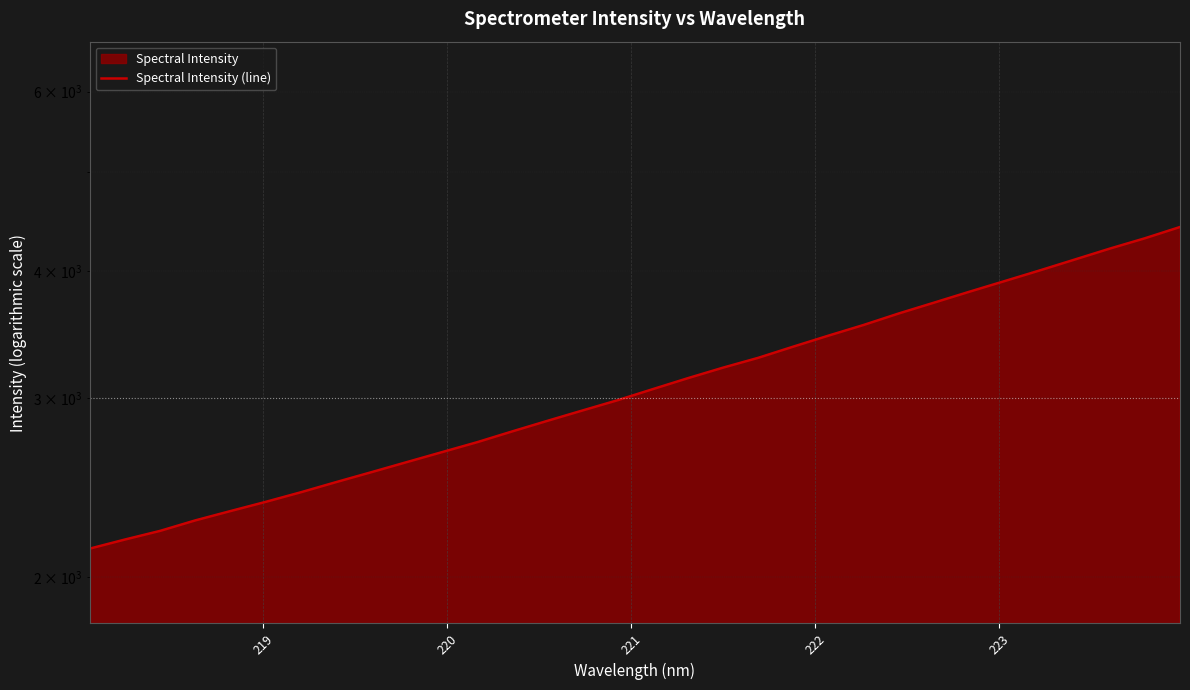

Is it true that the value at 13 is 1346.1?

False